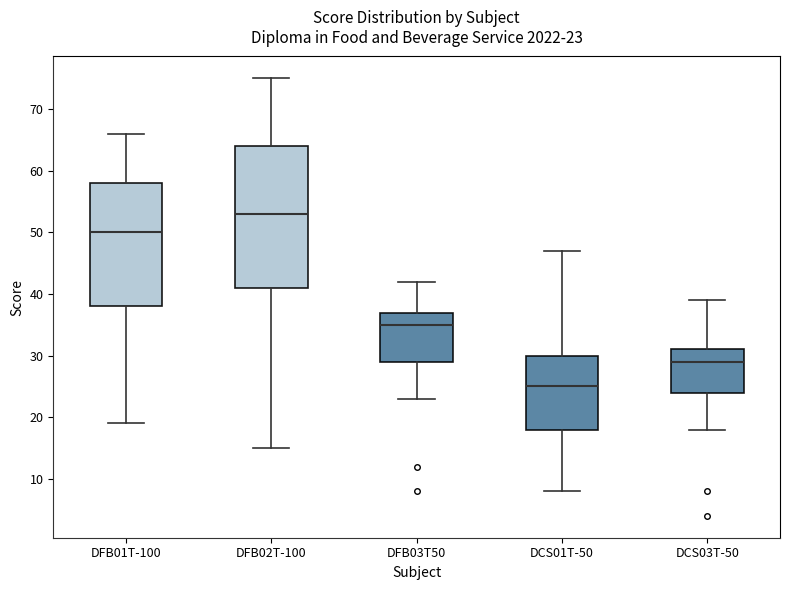

Which box is the tallest, from its lower edge to its upper edge?

DFB02T-100